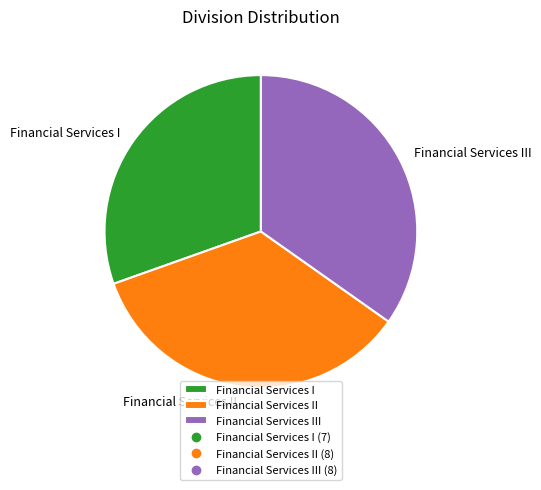

Does Financial Services I account for over 50% of the chart?

No